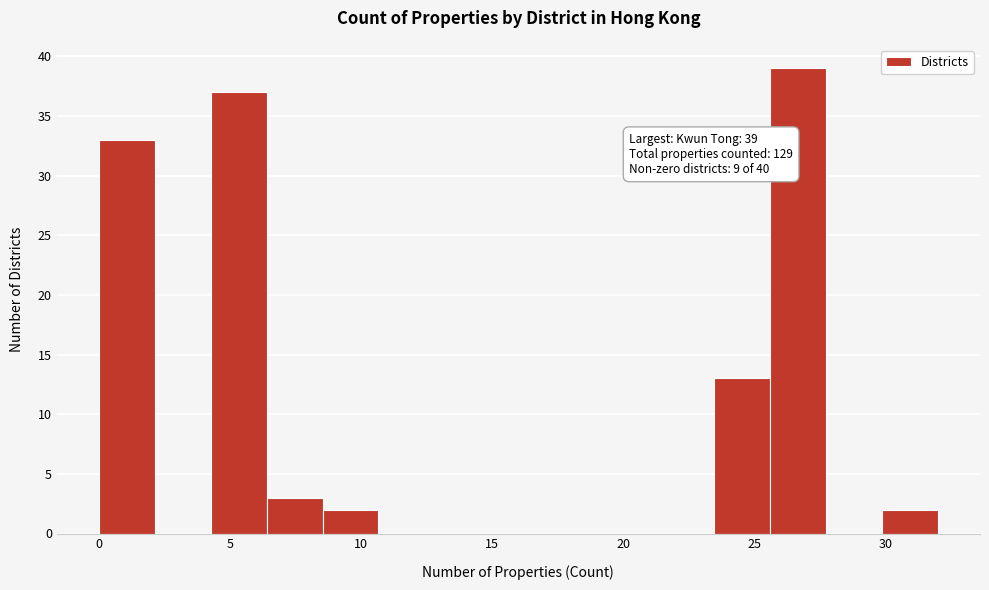

Which range on the x-axis has the tallest bar?

25.5 to 27.5